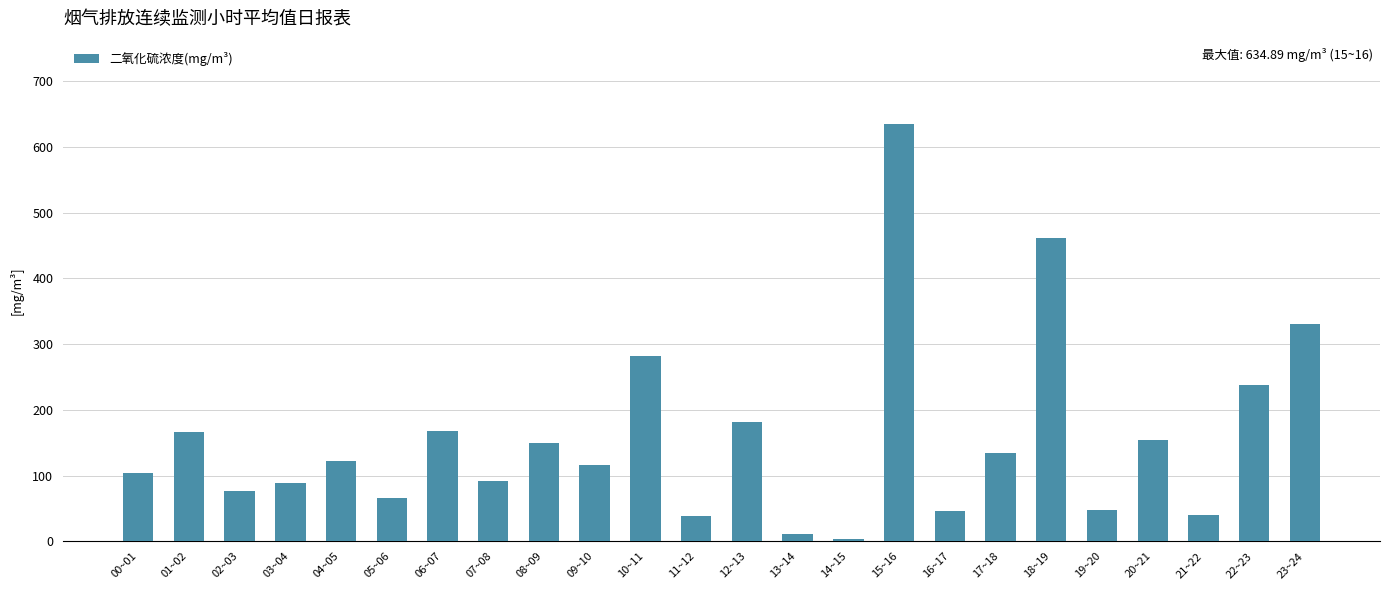

Read the value at 08~09.

150.0